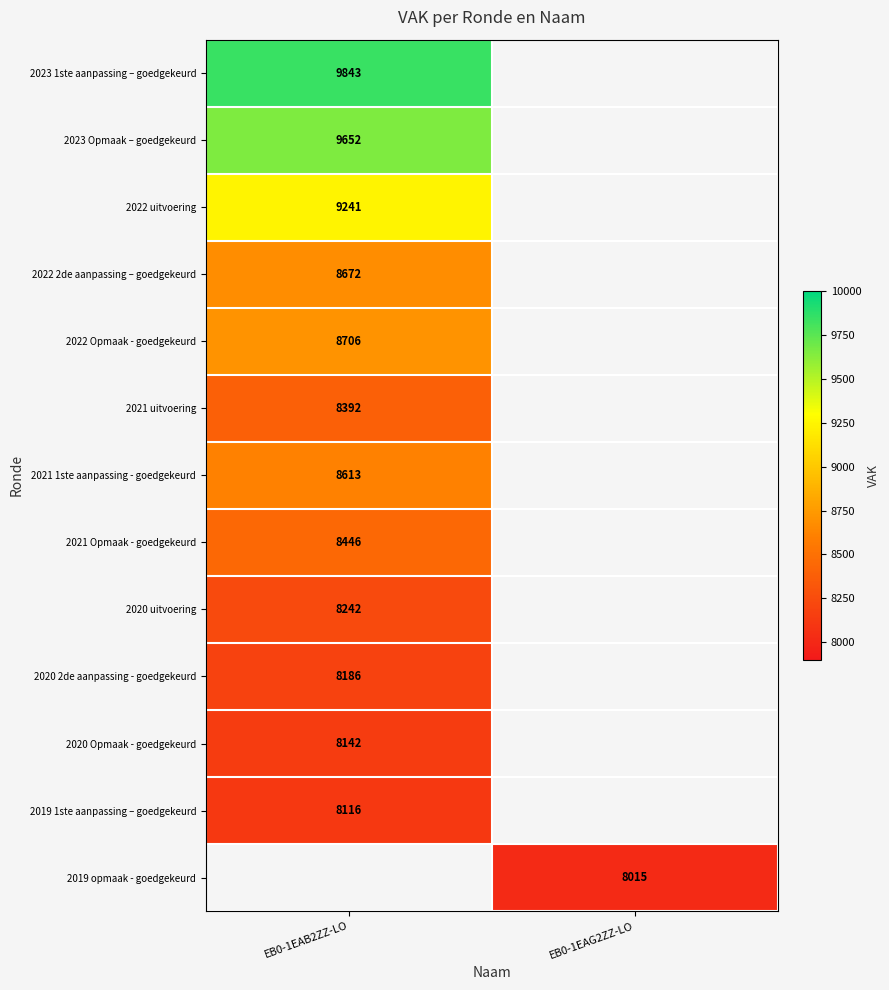

The value of 2022 uitvoering at EB0-1EAB2ZZ-LO is 4319.8. True or false?

False